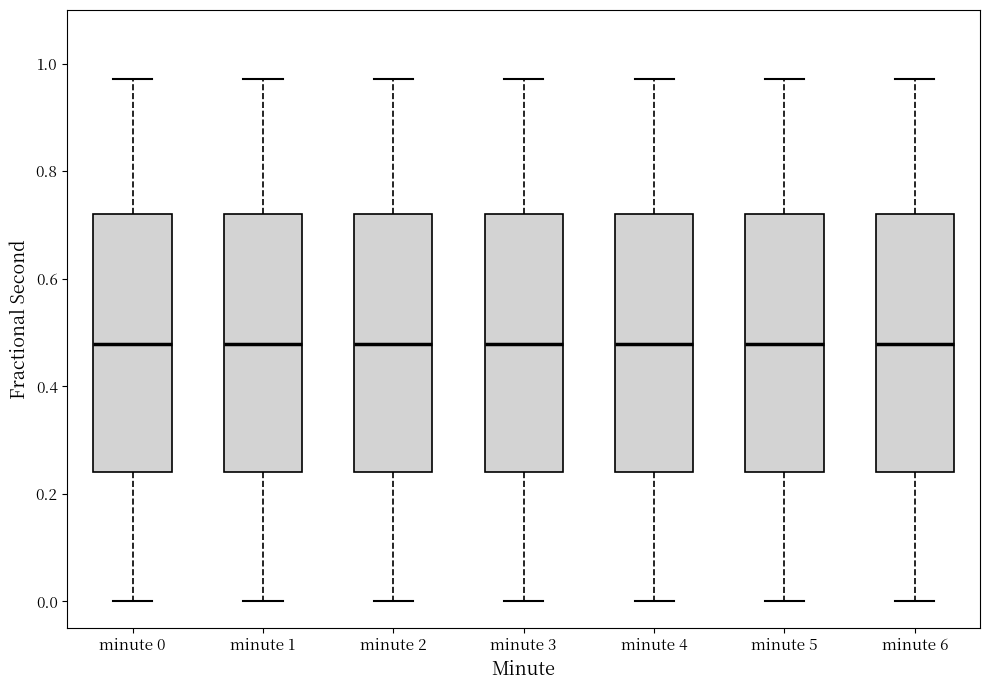

Reading left to right, read every box against the y-axis: the position of its median line, the range the box covers, and the ends of its whiskers. The values are not printed on the chart, so give them approximately, as read against the axis.

minute 0: median 0.48, box 0.24 to 0.72, whiskers 0.00 to 0.98
minute 1: median 0.48, box 0.24 to 0.72, whiskers 0.00 to 0.98
minute 2: median 0.48, box 0.24 to 0.72, whiskers 0.00 to 0.98
minute 3: median 0.48, box 0.24 to 0.72, whiskers 0.00 to 0.98
minute 4: median 0.48, box 0.24 to 0.72, whiskers 0.00 to 0.98
minute 5: median 0.48, box 0.24 to 0.72, whiskers 0.00 to 0.98
minute 6: median 0.48, box 0.24 to 0.72, whiskers 0.00 to 0.98